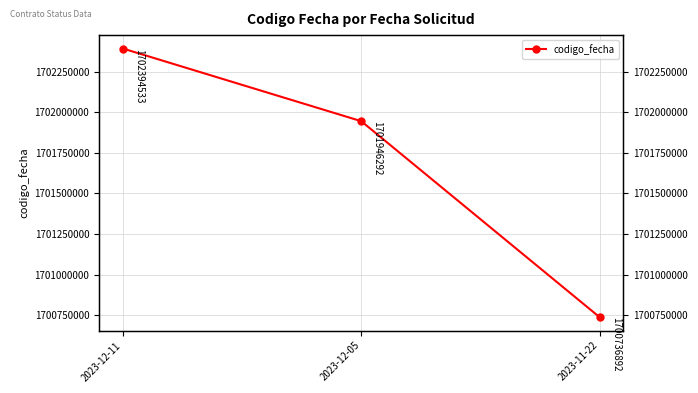

What is the value of the 3rd point from the left?

1700736892